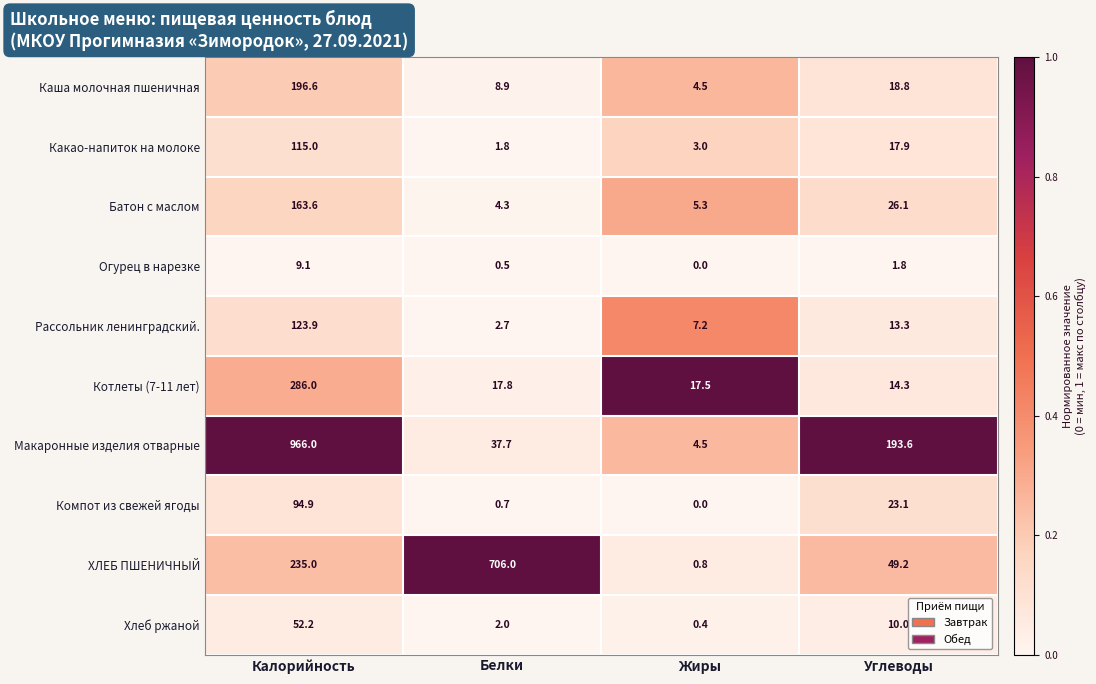

At which label is Макаронные изделия отварные closest to 485?

Углеводы